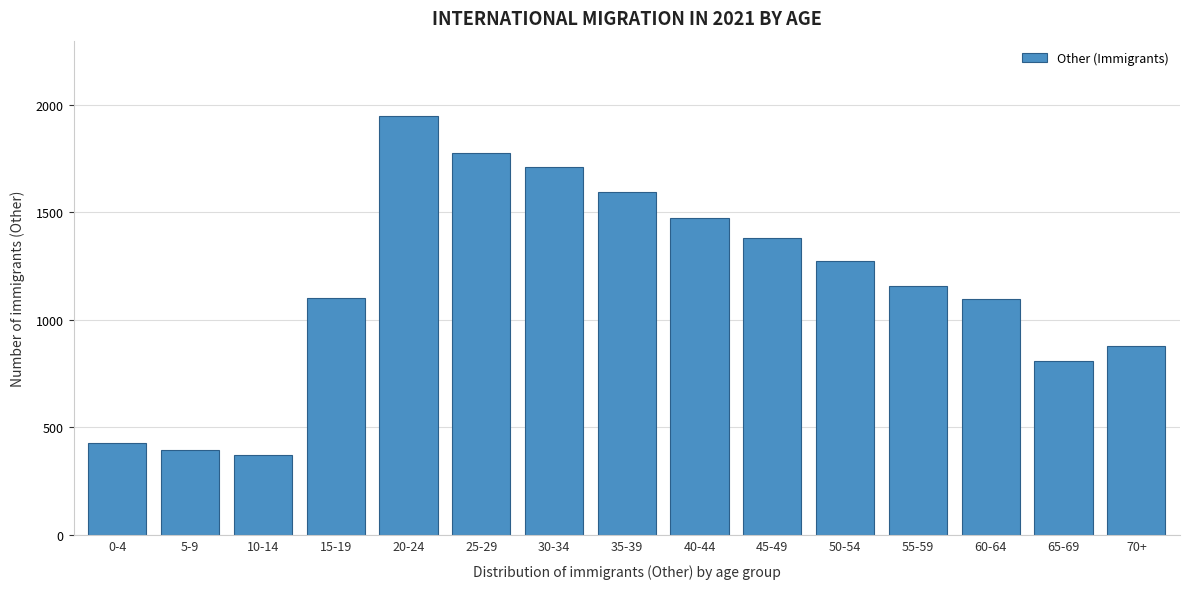

The value at 60-64 is 1096. True or false?

True